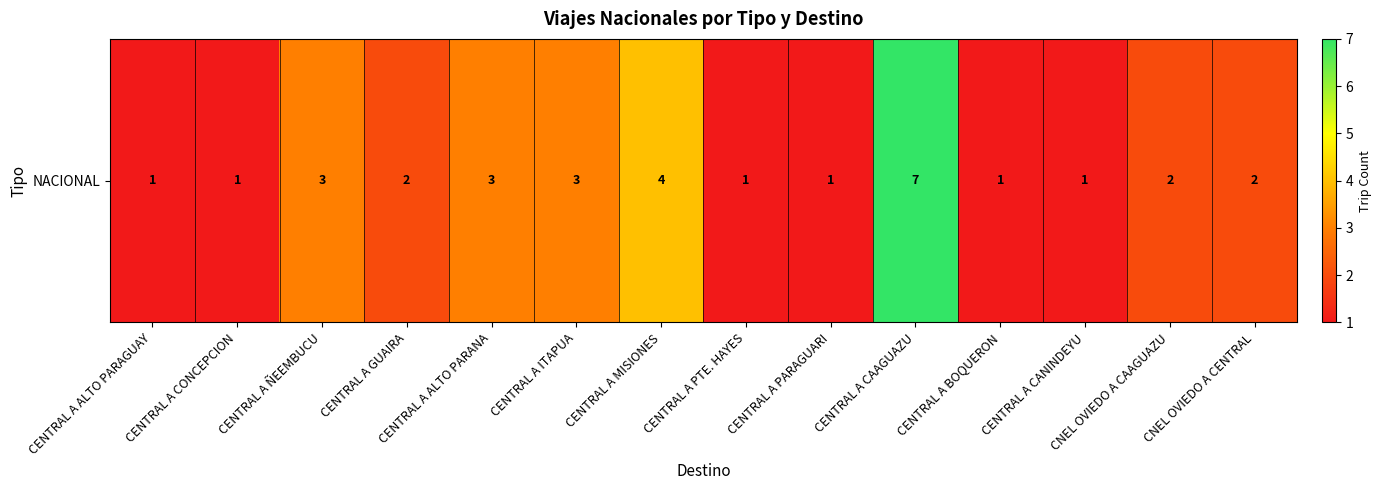

Reading left to right, extract all data points from this chart.

1	1	3	2	3	3	4	1	1	7	1	1	2	2